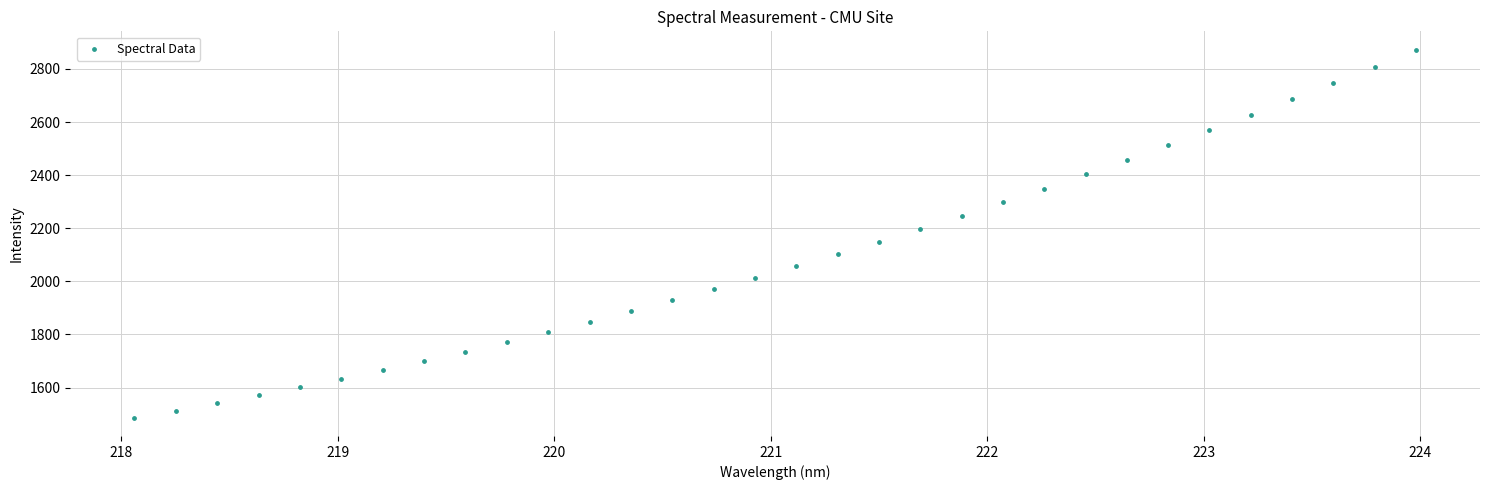

What is the range of Y values (max minus min)?

1385.3